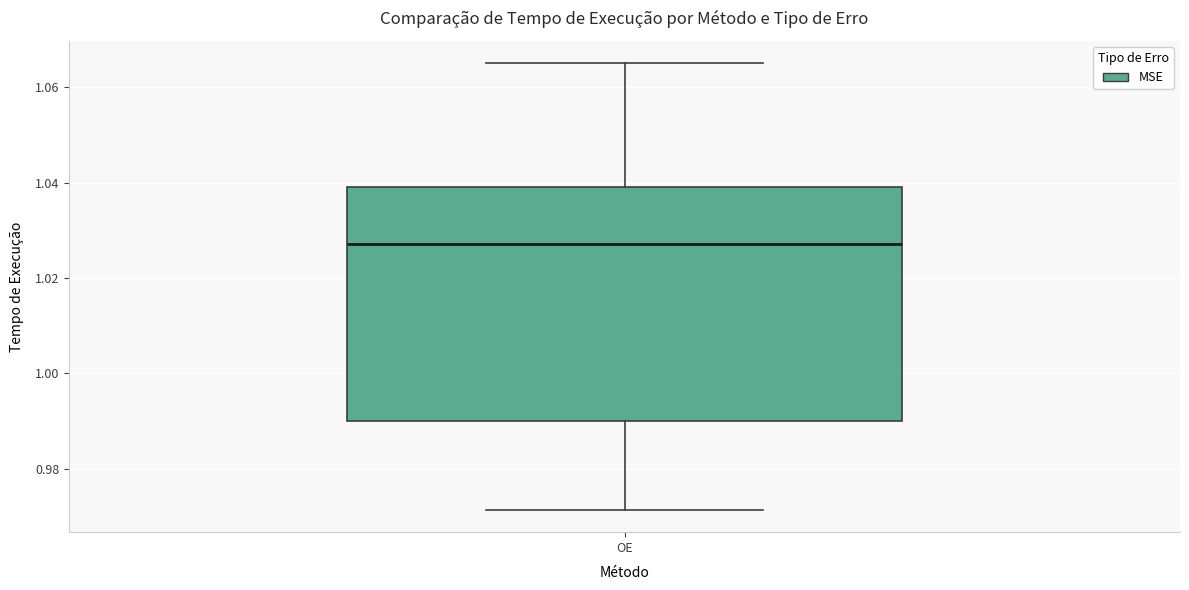

Read this box plot against the y-axis: the position of the median line, the range covered by the box, and the ends of both whiskers. The values are not printed on the chart, so give them approximately, as read against the axis.

median 1.028, box 0.990 to 1.040, whiskers 0.972 to 1.066